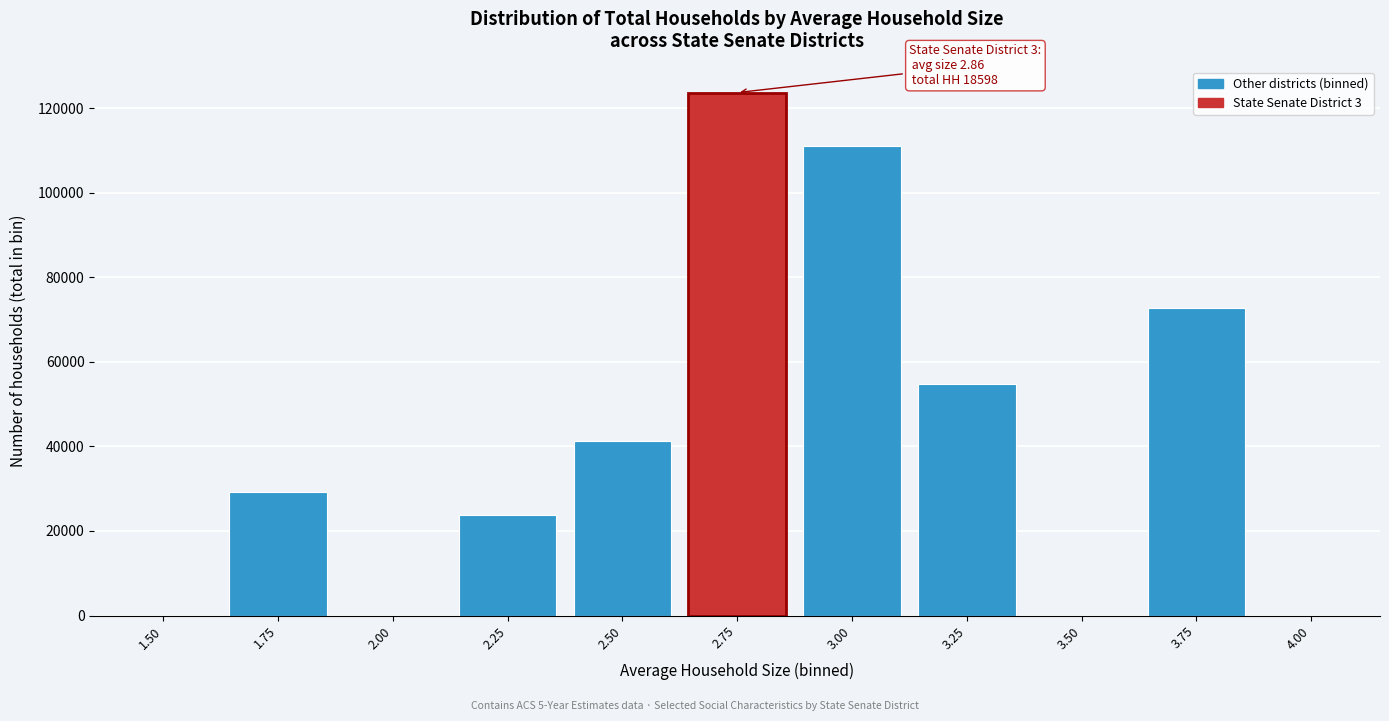

Reading right to left, transcribe all the data shown in this chart.

4.00=0	3.75=72808	3.50=0	3.25=54791	3.00=111140	2.75=123694	2.50=41350	2.25=23739	2.00=0	1.75=29260	1.50=0